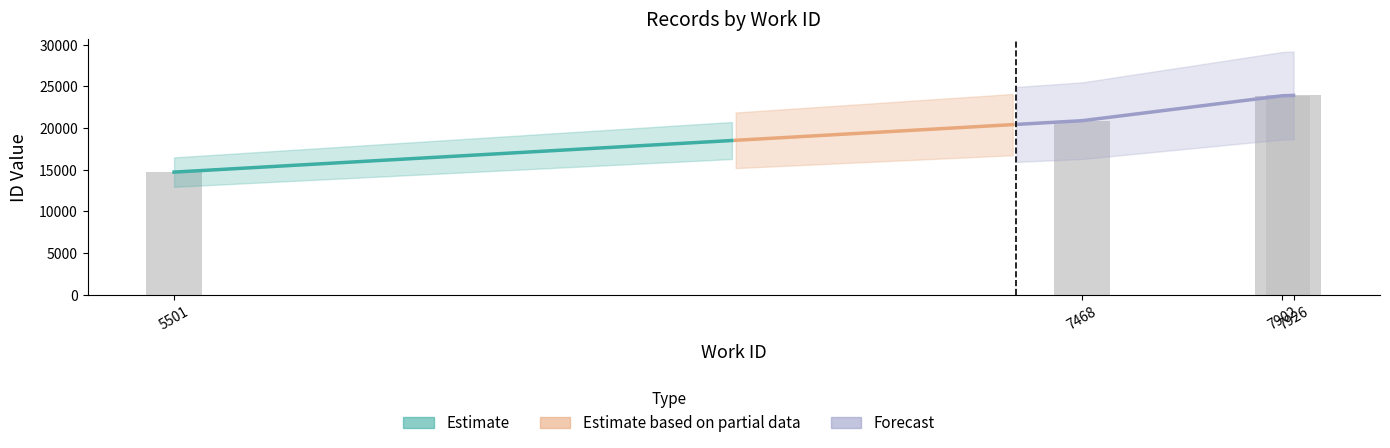

What is the difference between the maximum and minimum values?

9208